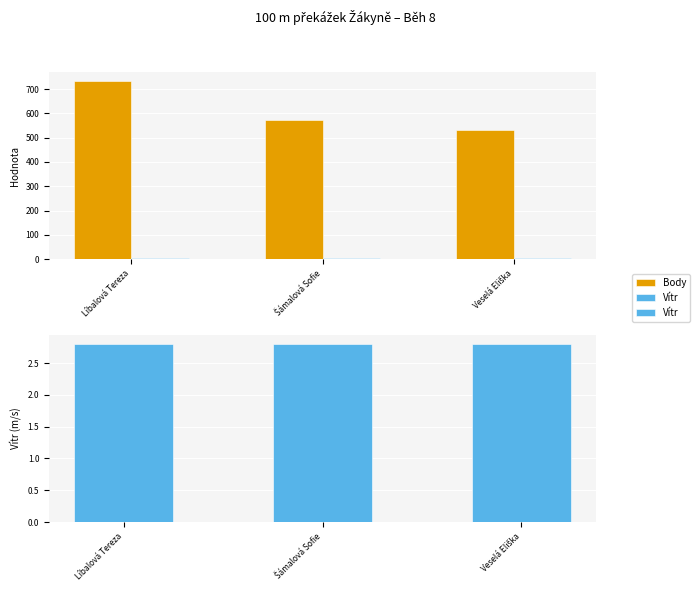

How many data points in Body are less than 574?

1